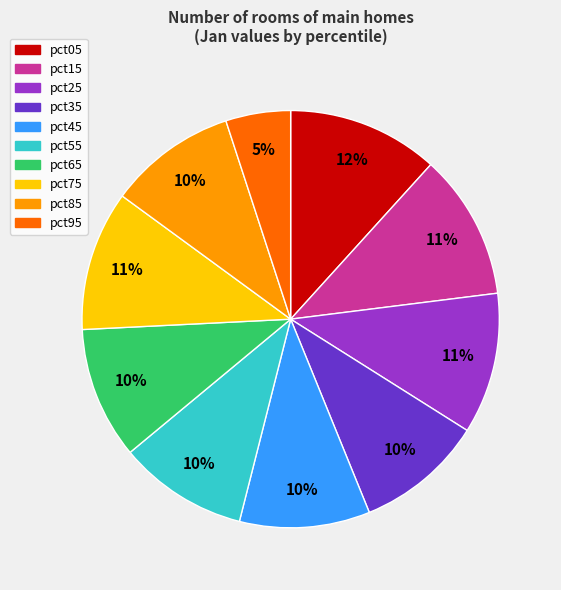

To the nearest percent, what portion does pct95 represent?

5%